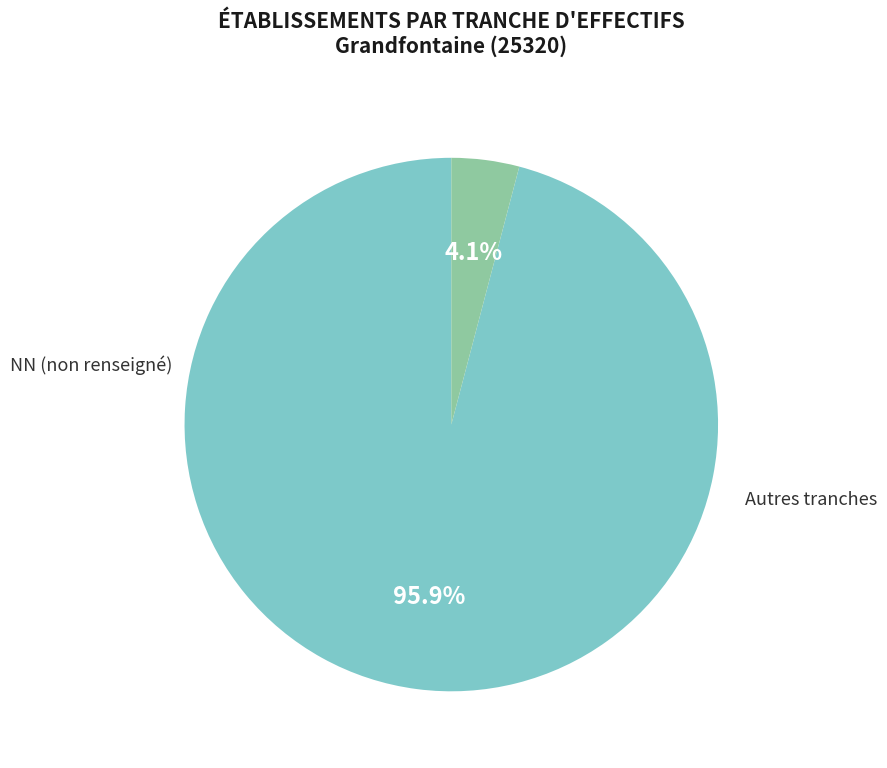

Is there any slice that represents more than half of the pie?

Yes